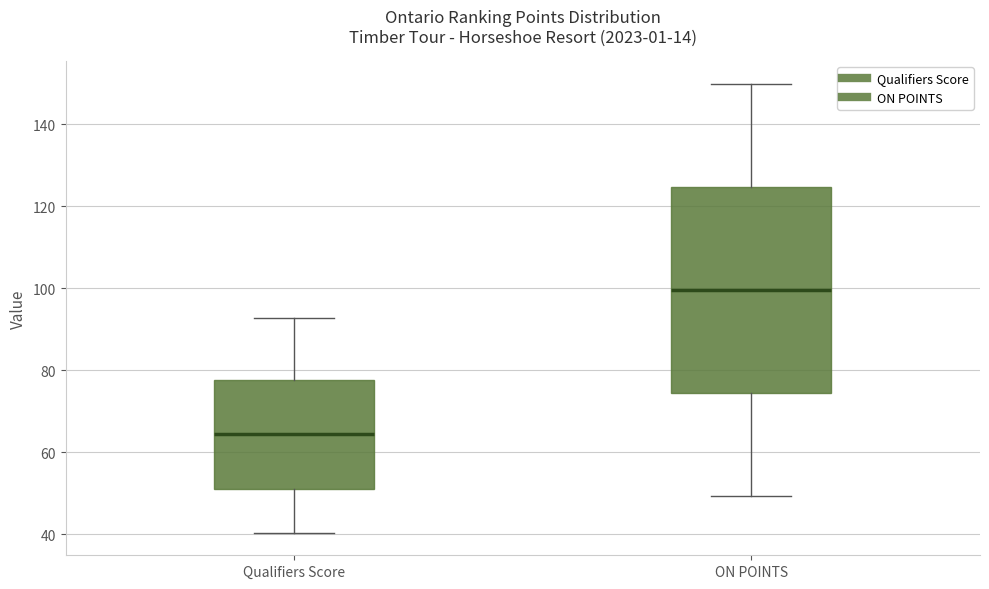

Reading left to right, transcribe this box plot: for each box, give where its median line is, the range the box spans, and where its two whiskers end, as read against the y-axis. The values are not printed on the chart, so give them approximately, as read against the axis.

Qualifiers Score: median 64, box 52 to 78, whiskers 40 to 92
ON POINTS: median 100, box 74 to 124, whiskers 50 to 150